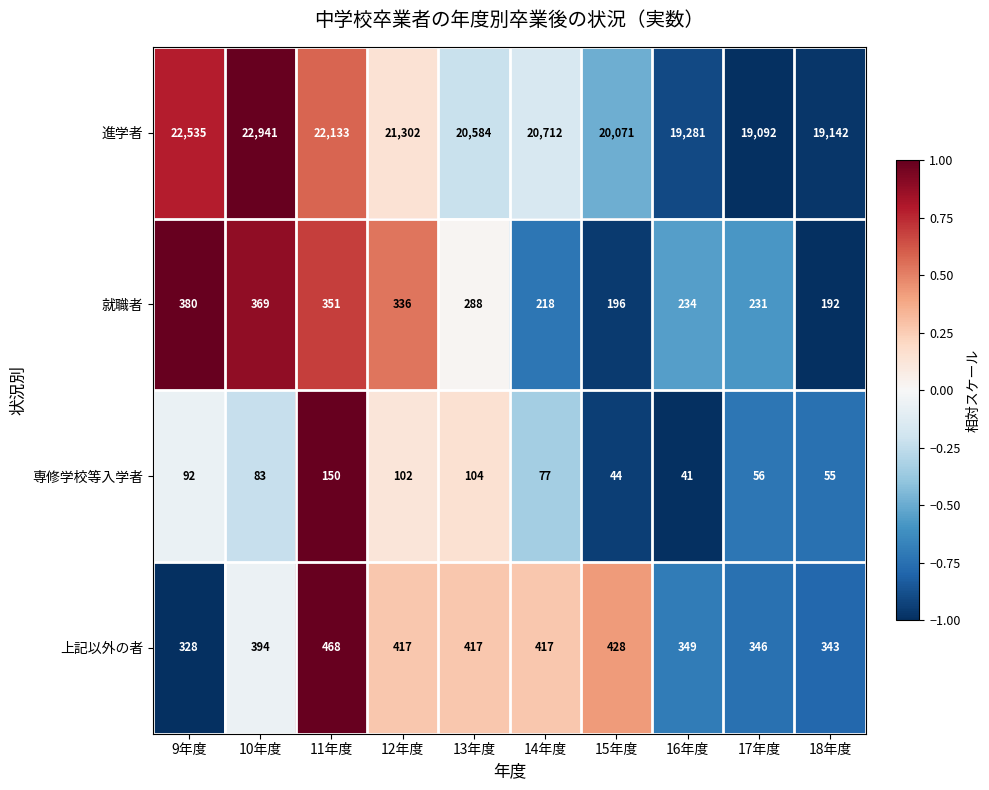

How many data points in 上記以外の者 are less than 417?

5